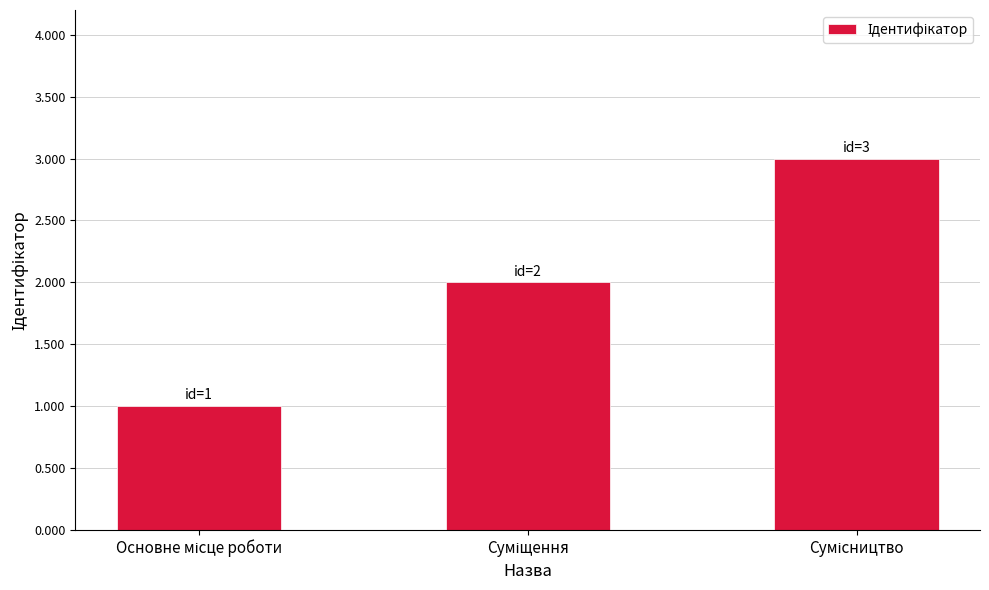

What is the maximum value shown in the chart?

3